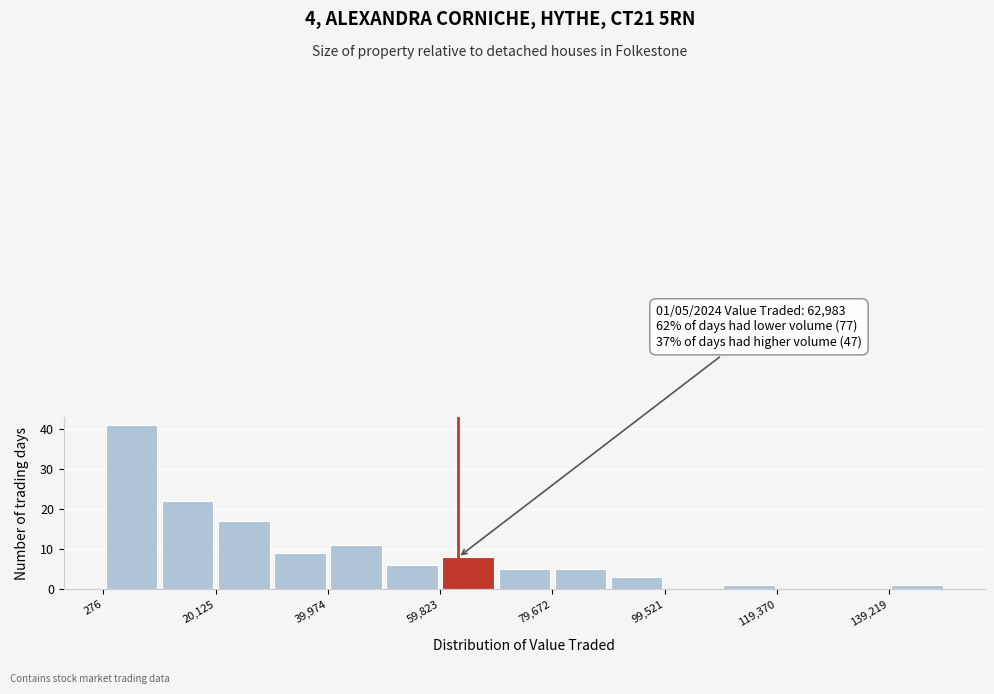

Over which range of the x-axis is the bar tallest?

0 to 10000